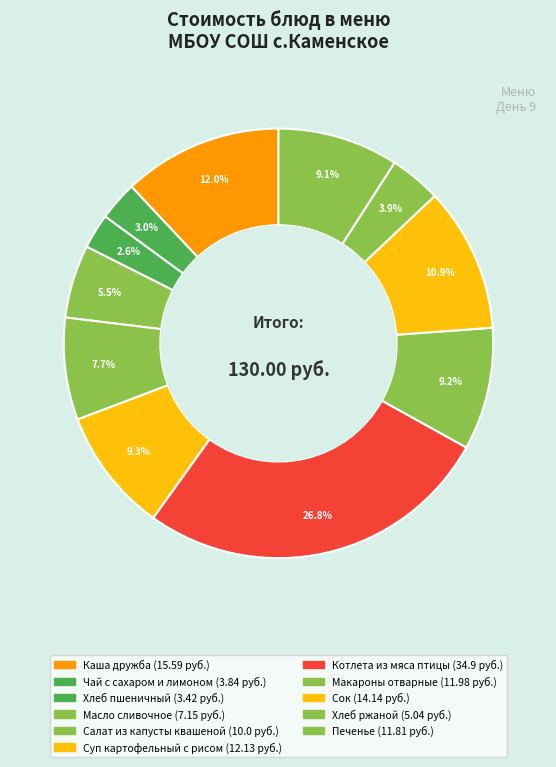

How many segments does this pie chart have?

11